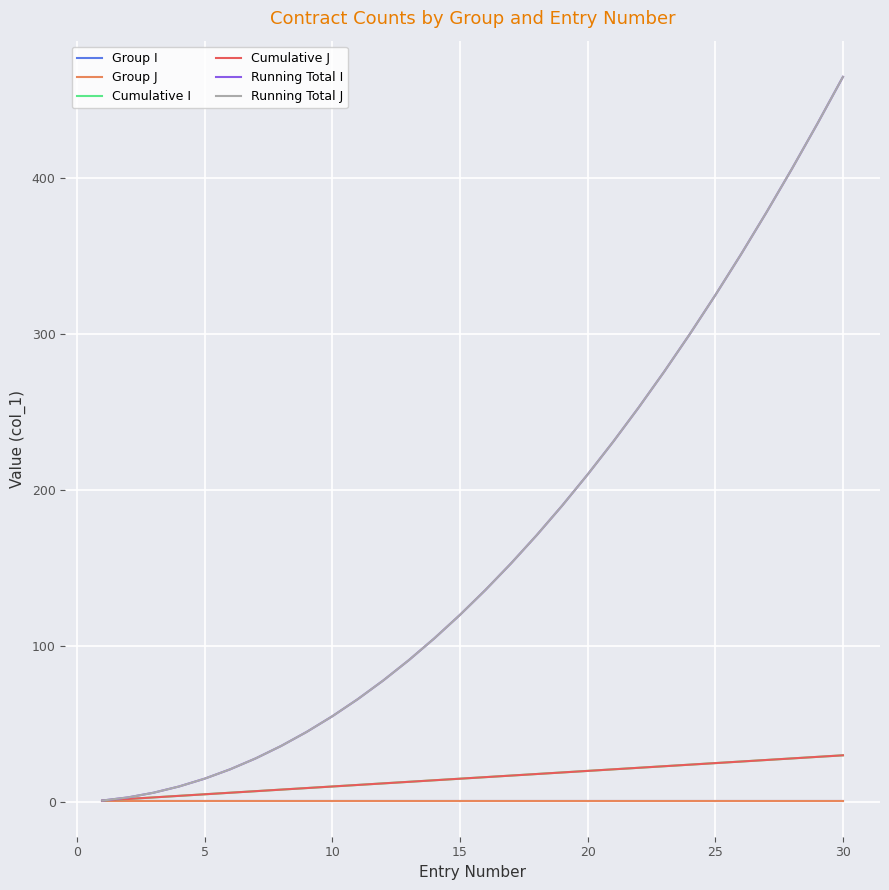

What is the average value of the Running Total I series?

165